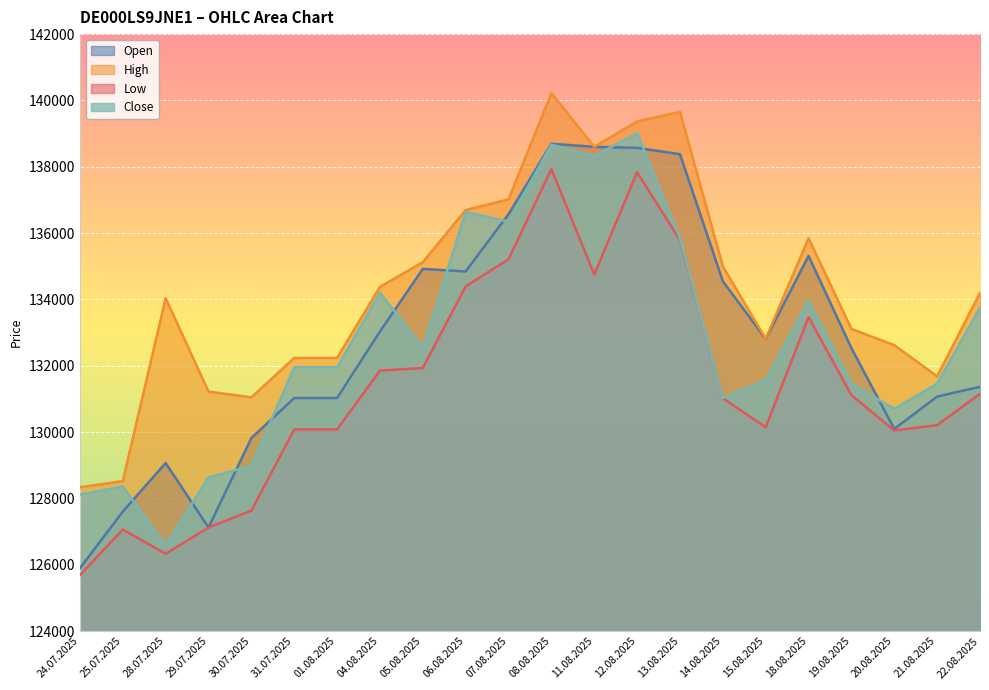

What are all the series names shown in the legend?

Open, High, Low, Close